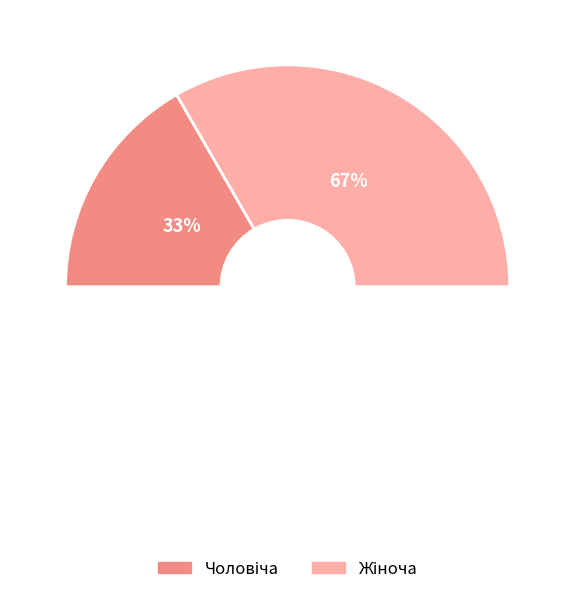

What is the total percentage of Чоловіча and Жіноча?

100.0%